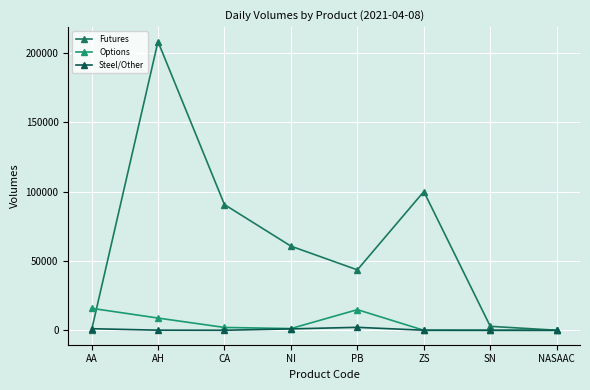

How many data points in Futures are less than 60646?

4